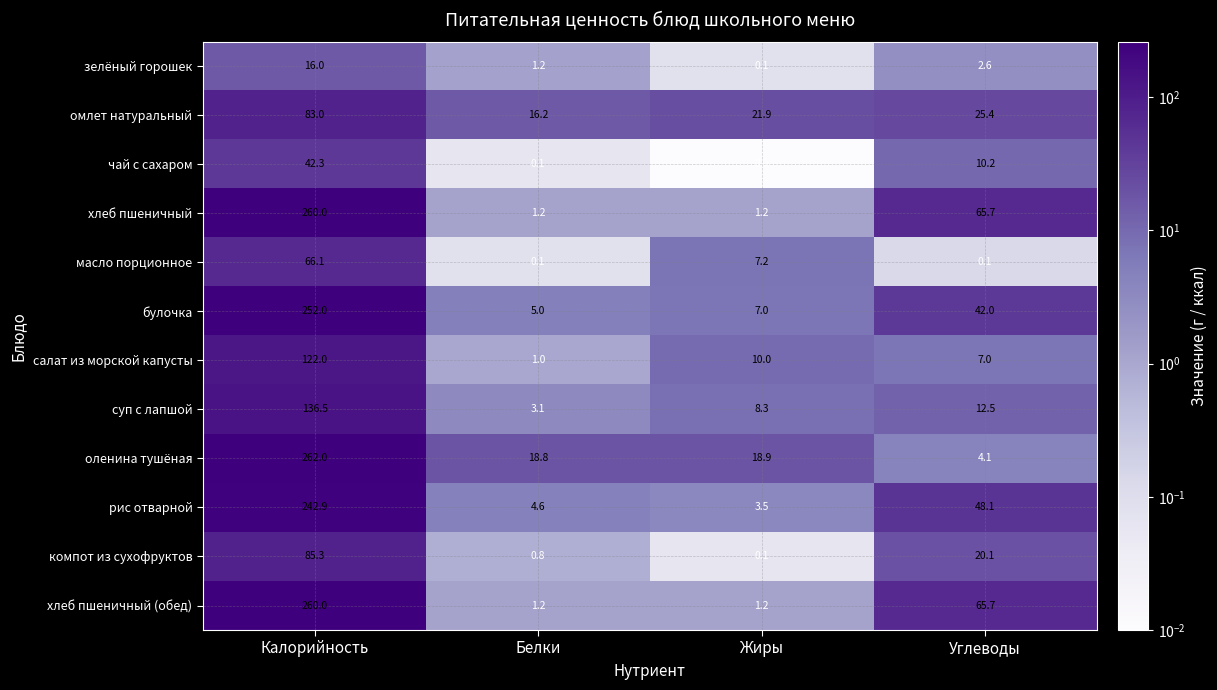

How many data points in хлеб пшеничный are above 65?

2